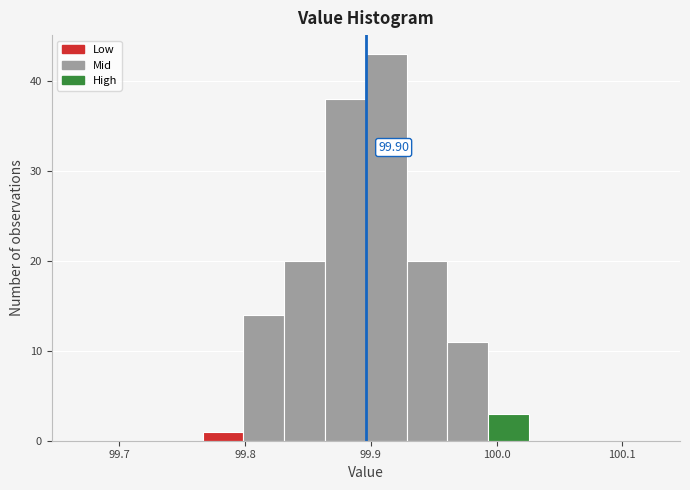

Around what value on the x-axis is the tallest bar? Give the approximate position of its centre, as read against the axis.

99.91